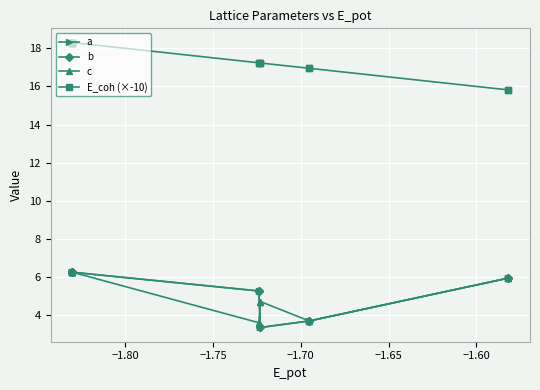

How many lines are shown in the chart?

4